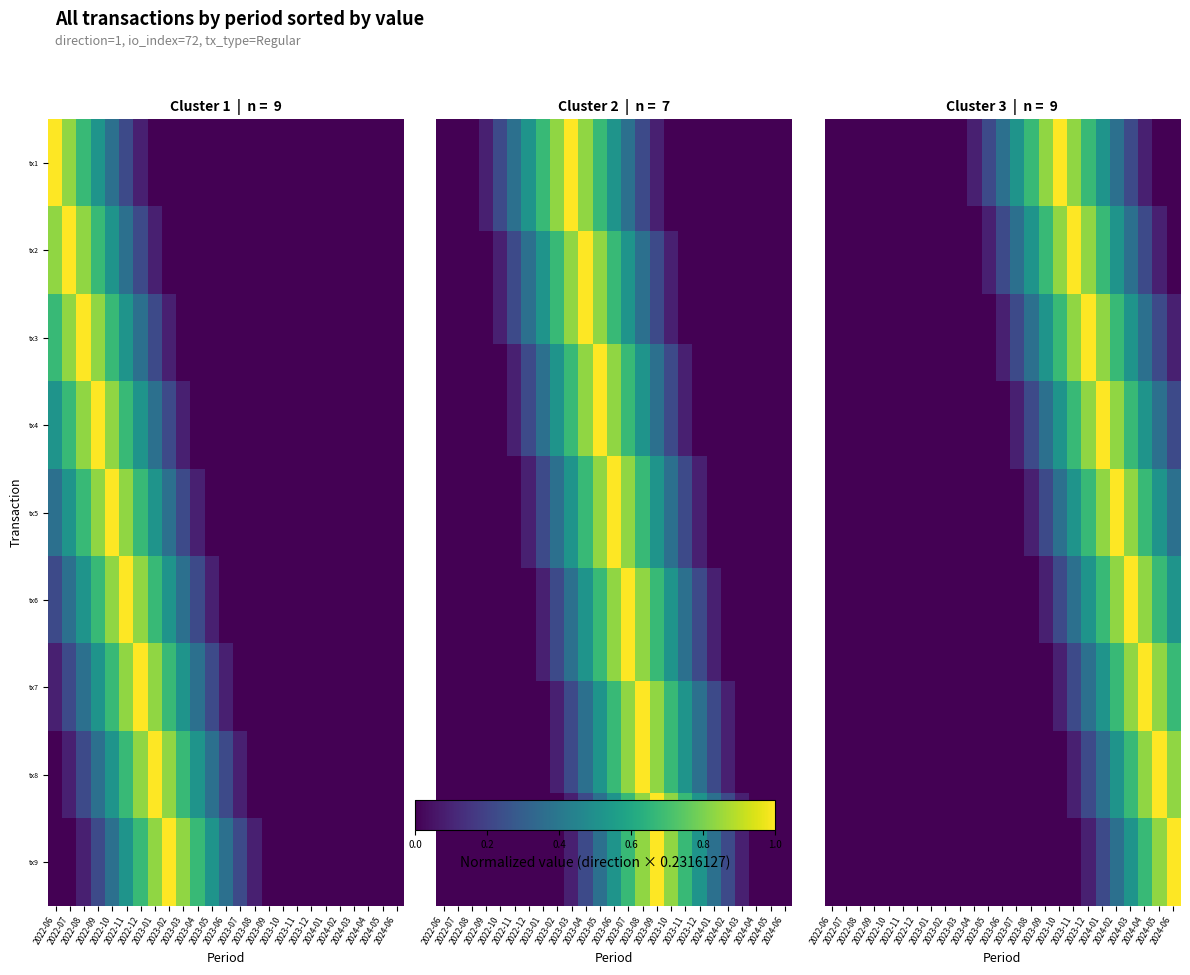

Rank the categories by tx9 value from highest to lowest.

2024-06, 2024-05, 2024-04, 2024-03, 2024-02, 2024-01, 2023-12, 2022-06, 2022-07, 2022-08, 2022-09, 2022-10, 2022-11, 2022-12, 2023-01, 2023-02, 2023-03, 2023-04, 2023-05, 2023-06, 2023-07, 2023-08, 2023-09, 2023-10, 2023-11